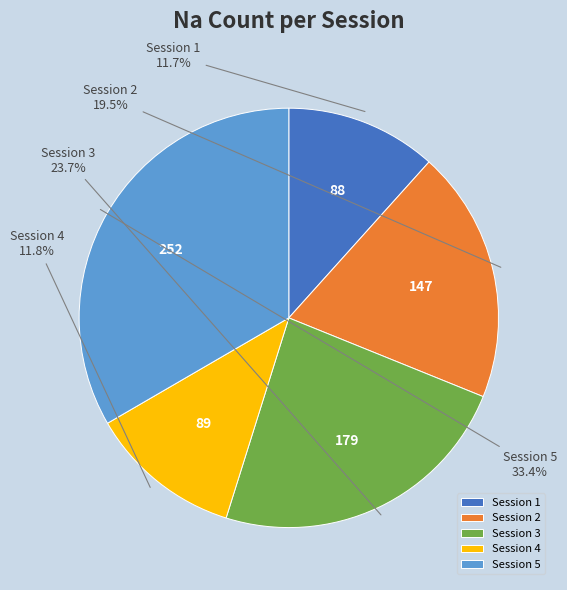

Is there any slice that represents more than half of the pie?

No